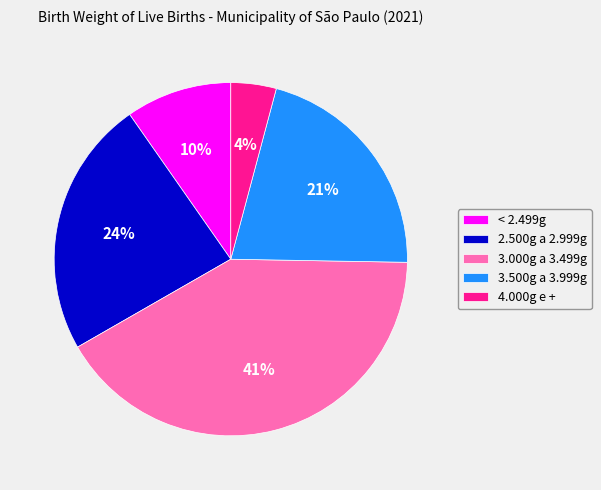

Which category has the biggest portion of the pie?

3.000g a 3.499g